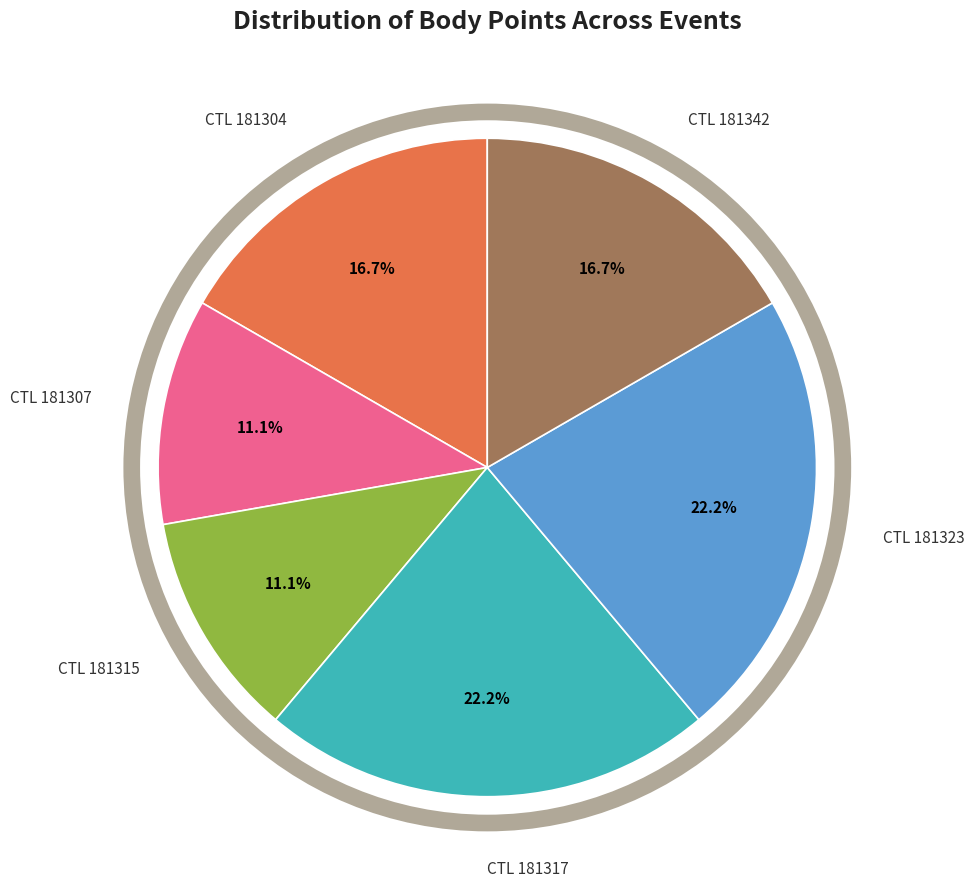

What is the ratio of the value at CTL 181323 to the value at CTL 181315?

2.0